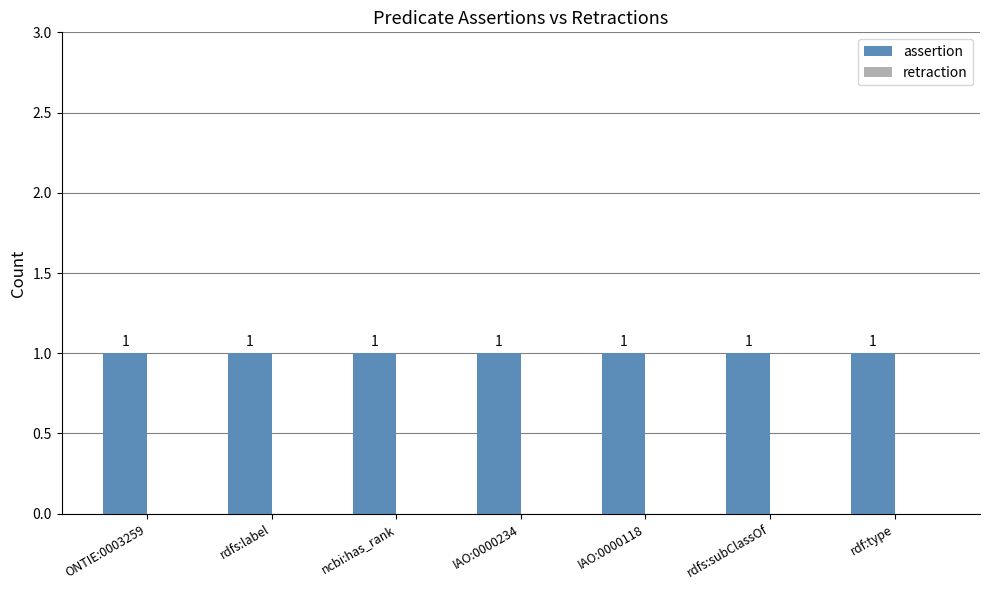

True or false: retraction has a value of 0 at IAO:0000118.

True